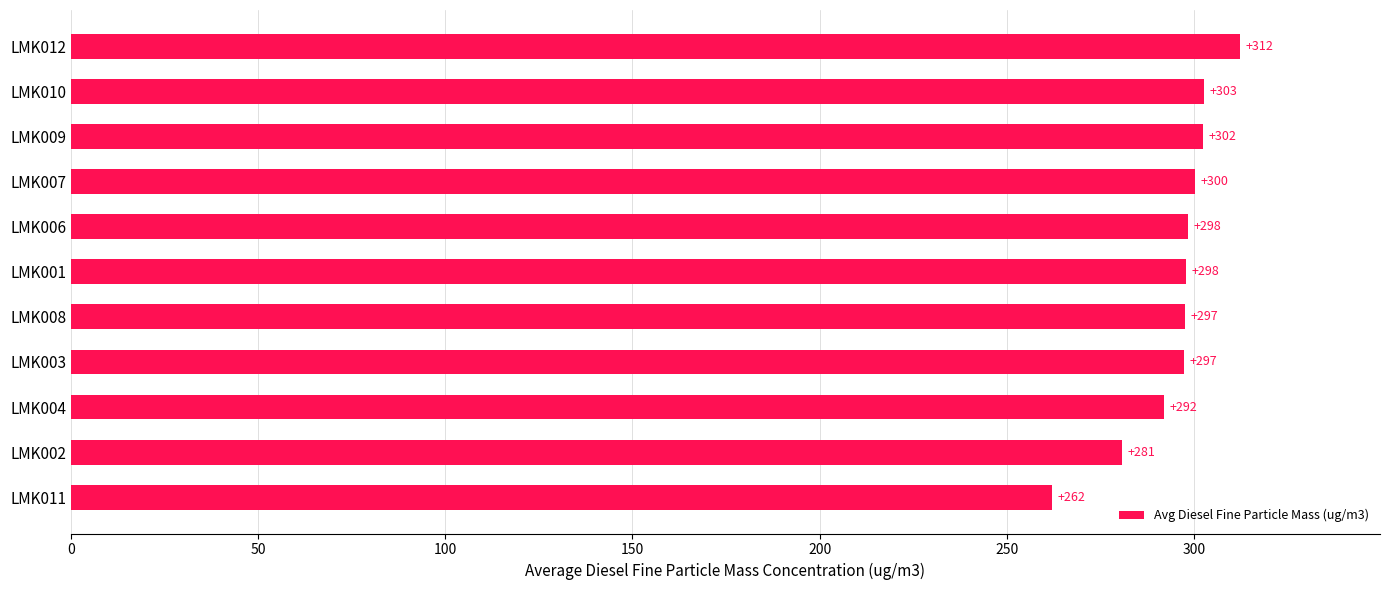

At which label is the value closest to 287?

LMK004